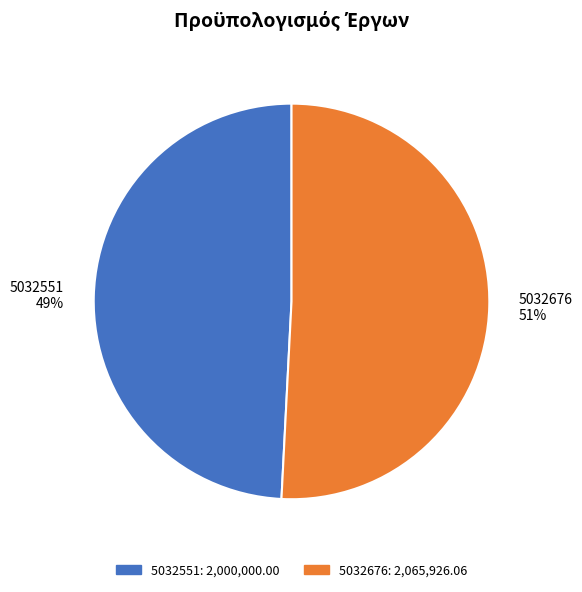

What is the smallest slice in the pie chart?

5032551